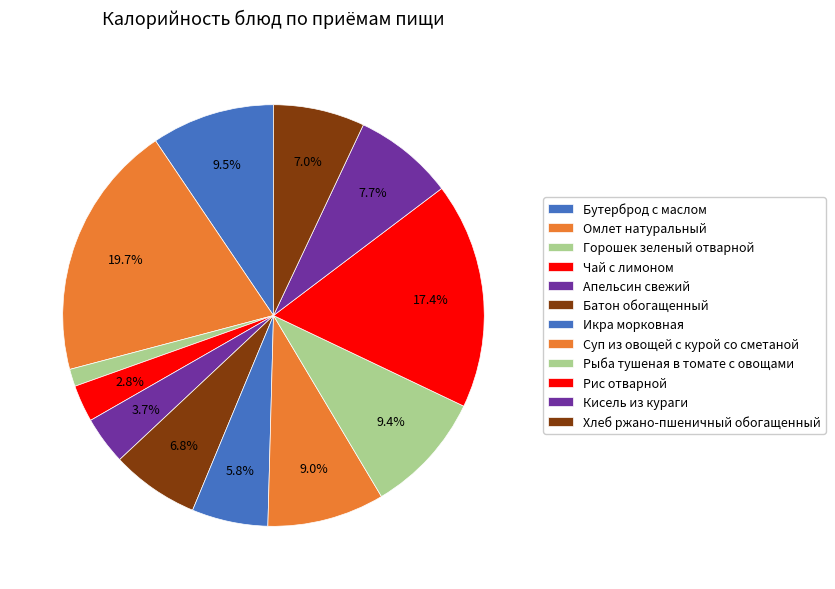

Does Чай с лимоном account for over 50% of the chart?

No